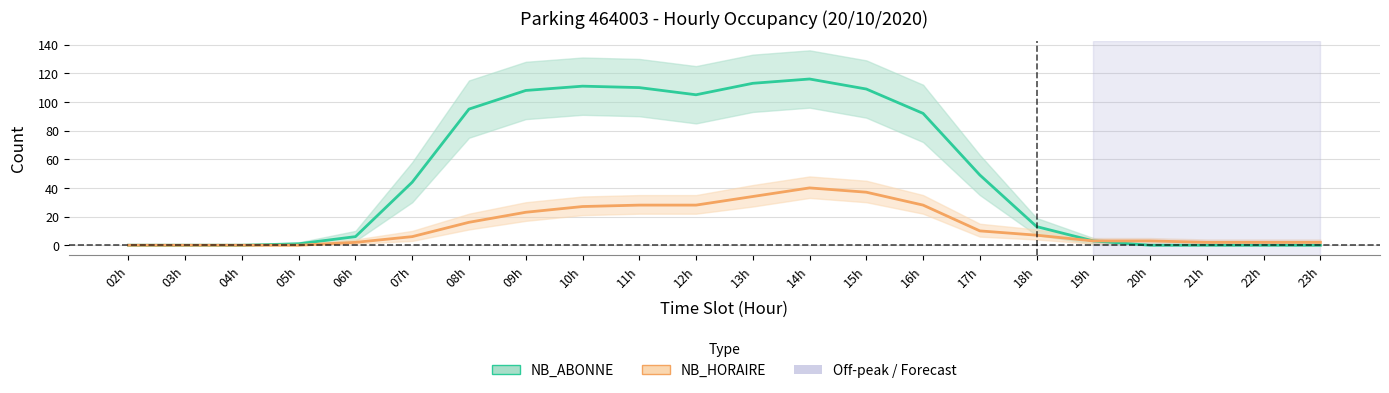

What is the difference between the maximum and minimum values in the NB_HORAIRE series?

40